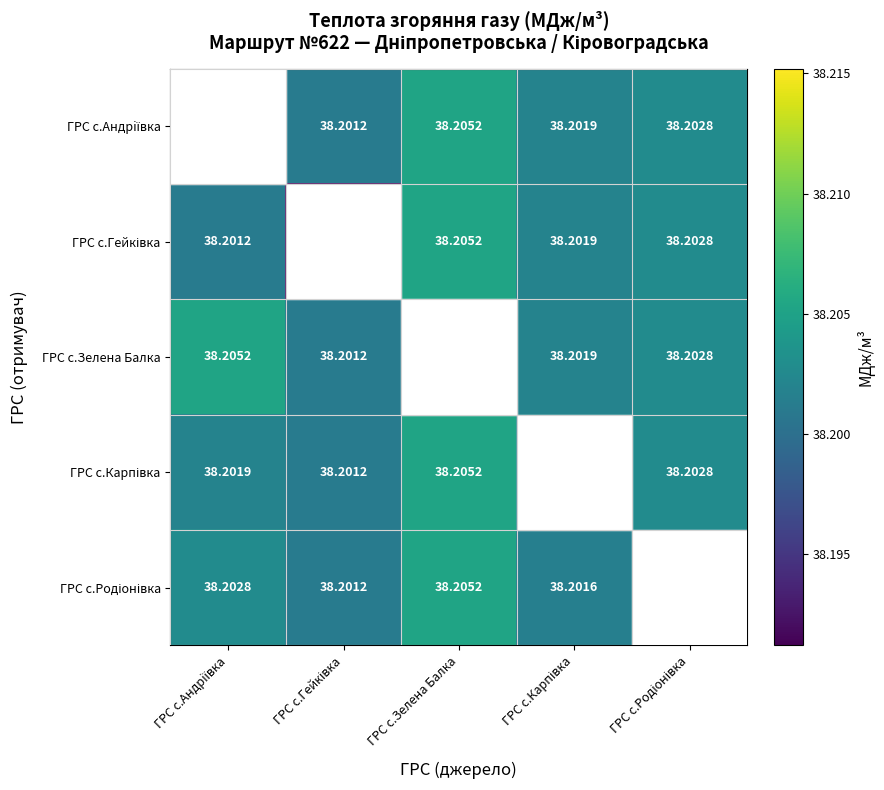

Which category has the highest value in the ГРС с.Гейківка series?

ГРС с.Зелена Балка